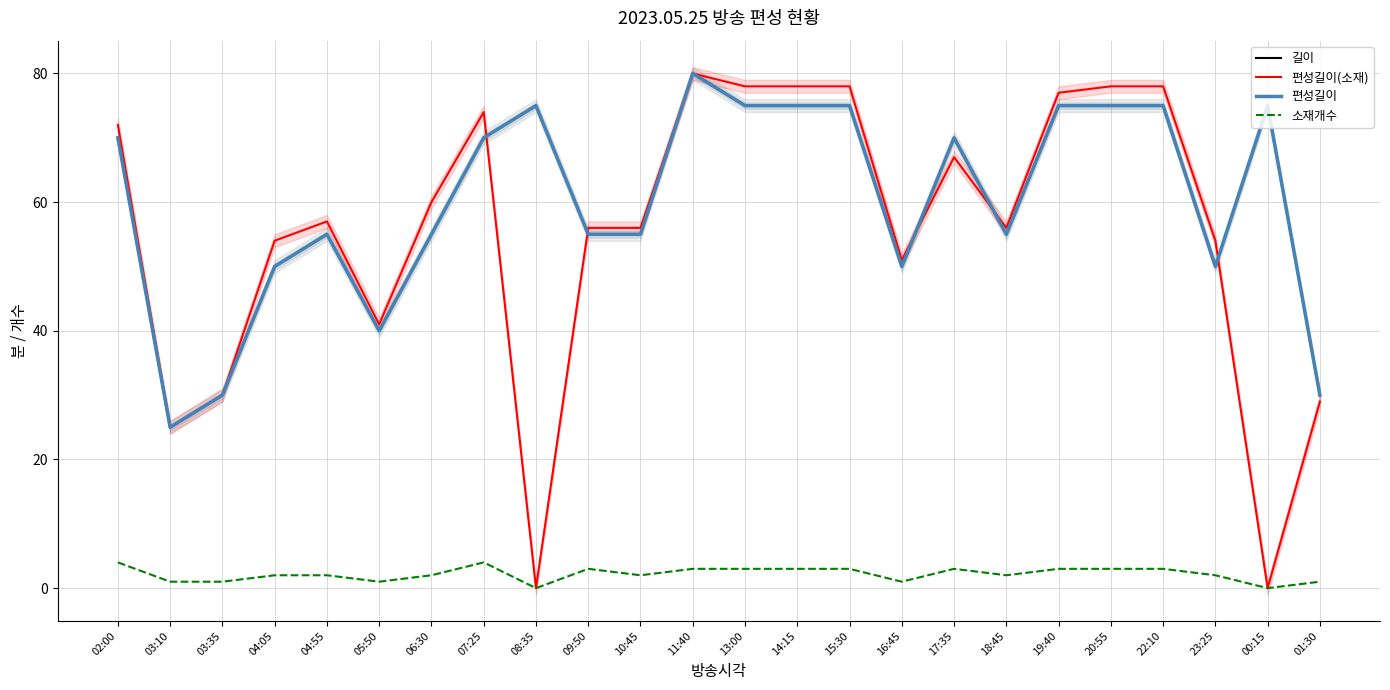

True or false: 편성길이 has more than 1 interior local peaks.

True